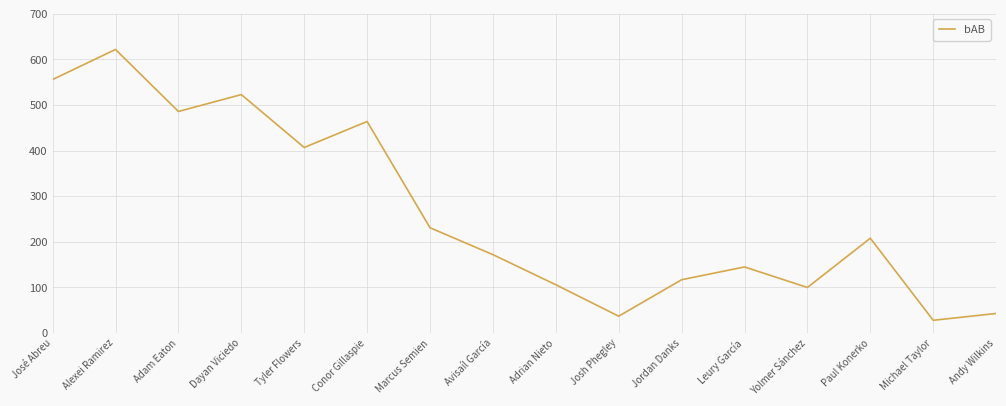

Which label corresponds to the smallest value in the chart?

Michael Taylor